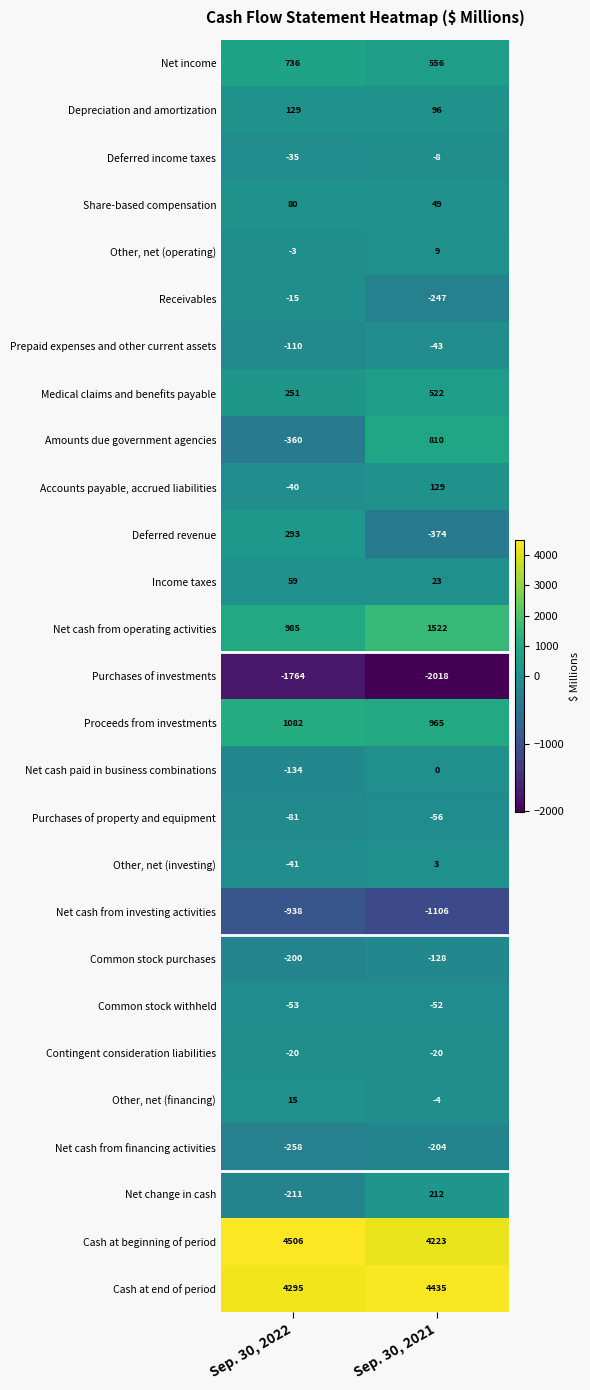

What is the total value across all series at Sep. 30, 2021?

9294